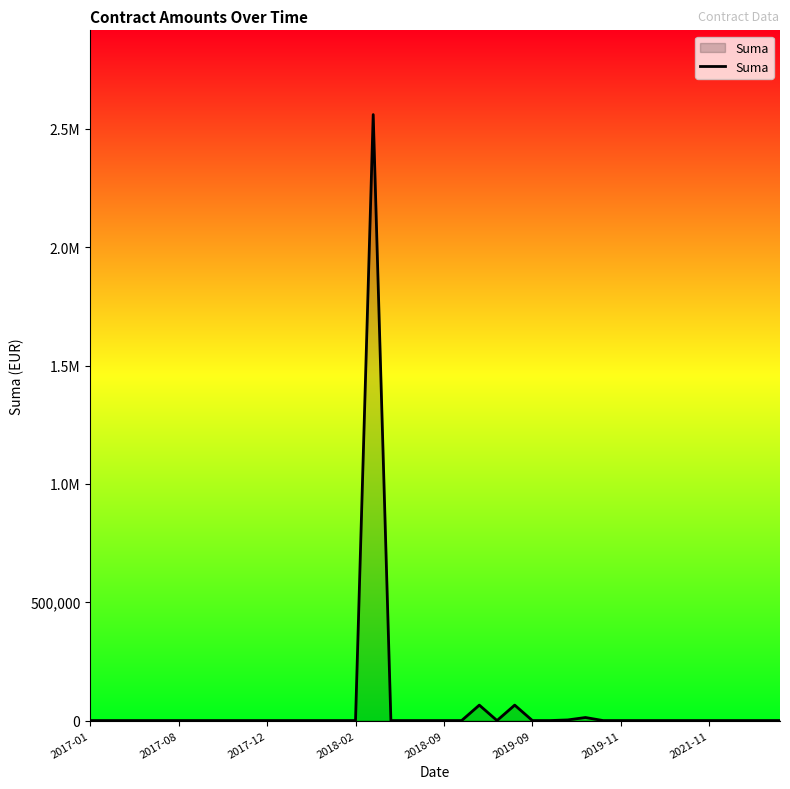

Reading left to right, what are all the values shown in this chart?

0.0	0.0	0.0	0.0	0.0	0.0	0.0	0.0	0.0	0.0	0.0	0.0	0.0	0.0	0.0	0.0	2560861.1	0.0	0.0	0.0	0.0	0.0	65251.9	0.0	65251.9	0.0	0.0	2661.0	12905.8	0.0	0.0	0.0	0.0	0.0	0.0	0.0	0.0	0.0	0.0	0.0